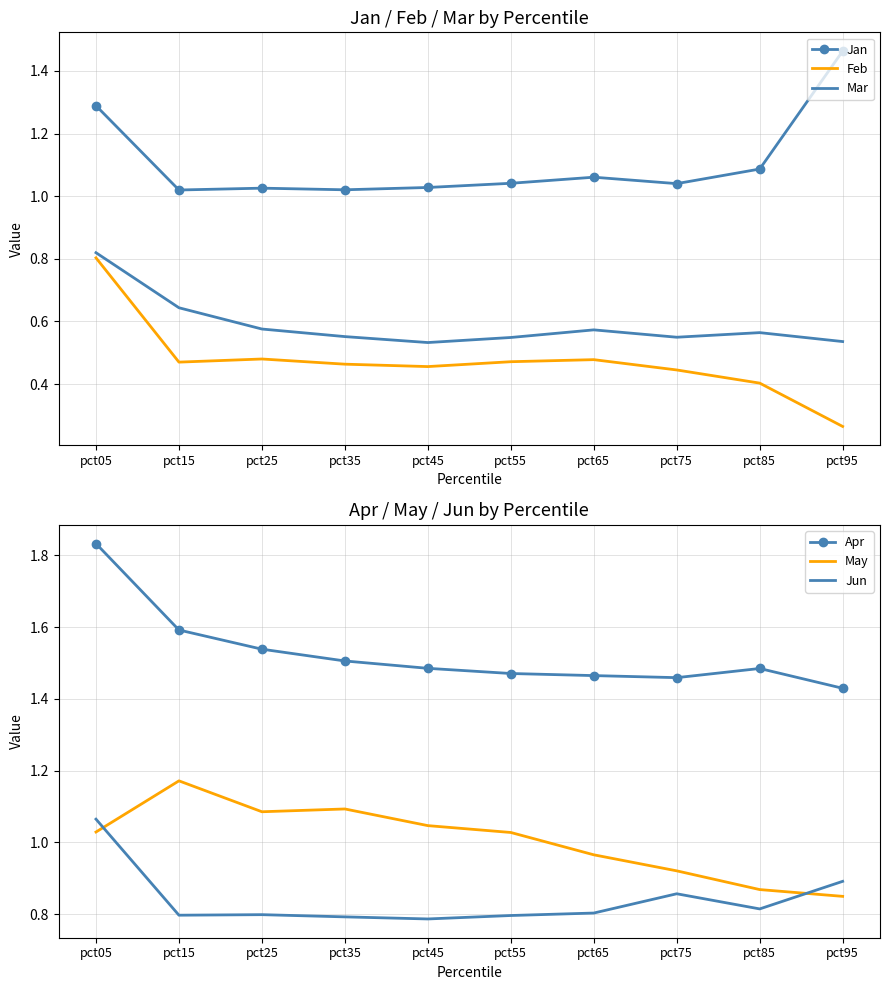

What is the highest value of the Apr series?

1.8